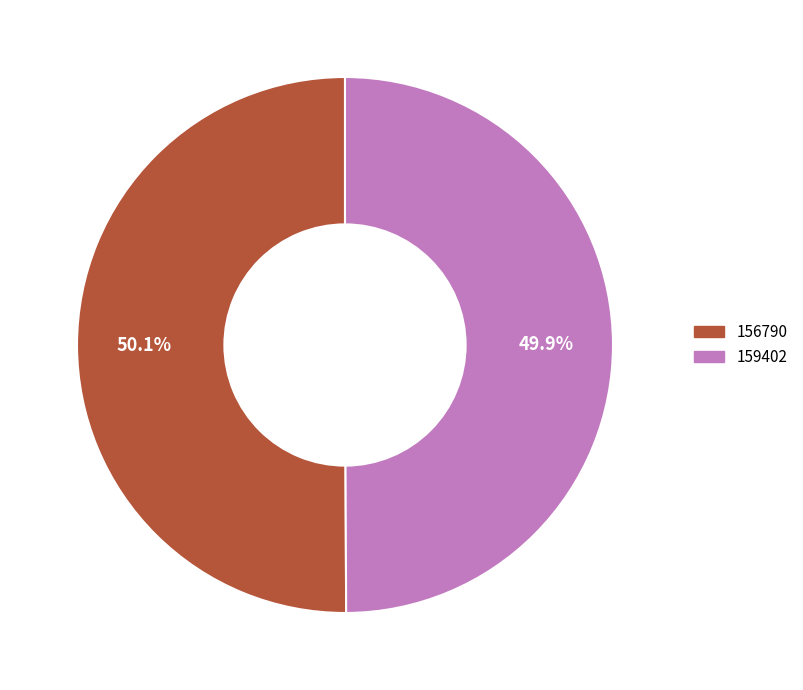

The 156790 slice represents 50% of the pie. True or false?

True